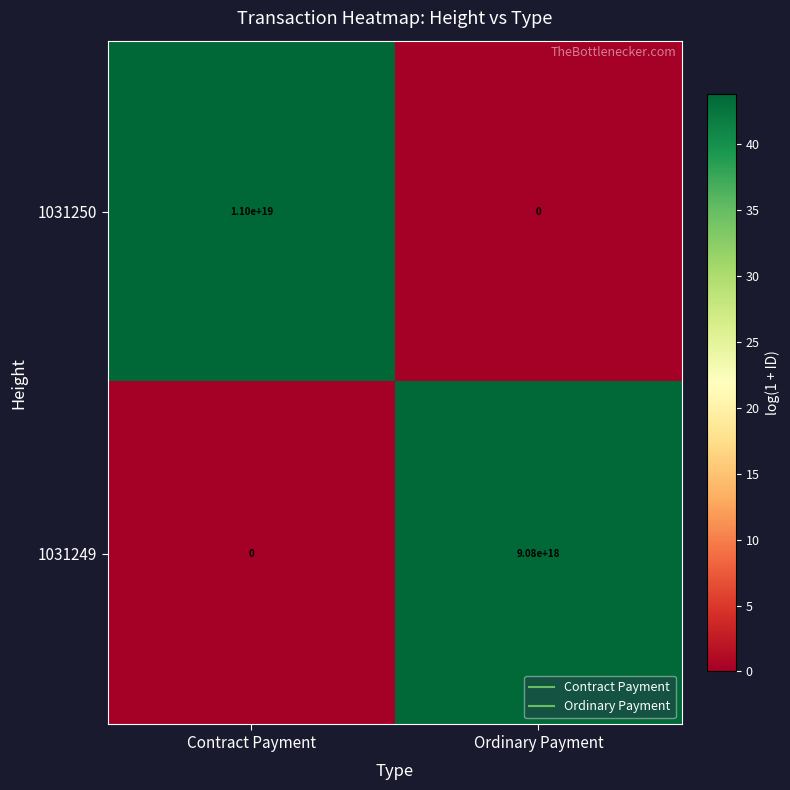

Which series changed the most between Contract Payment and Ordinary Payment?

1031250